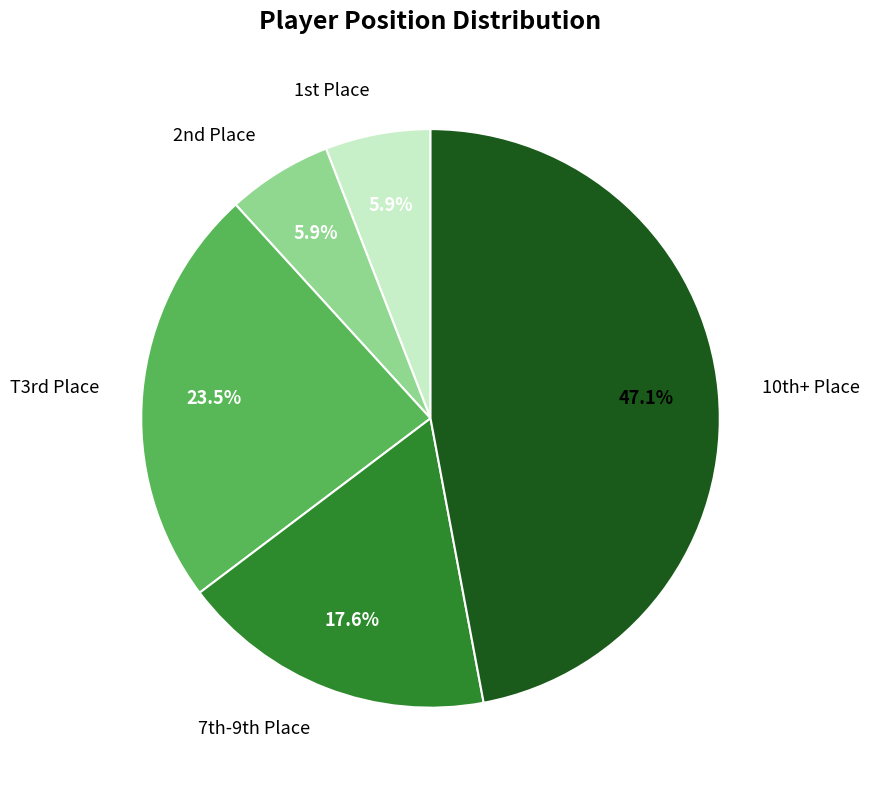

Is there any slice that represents more than half of the pie?

No